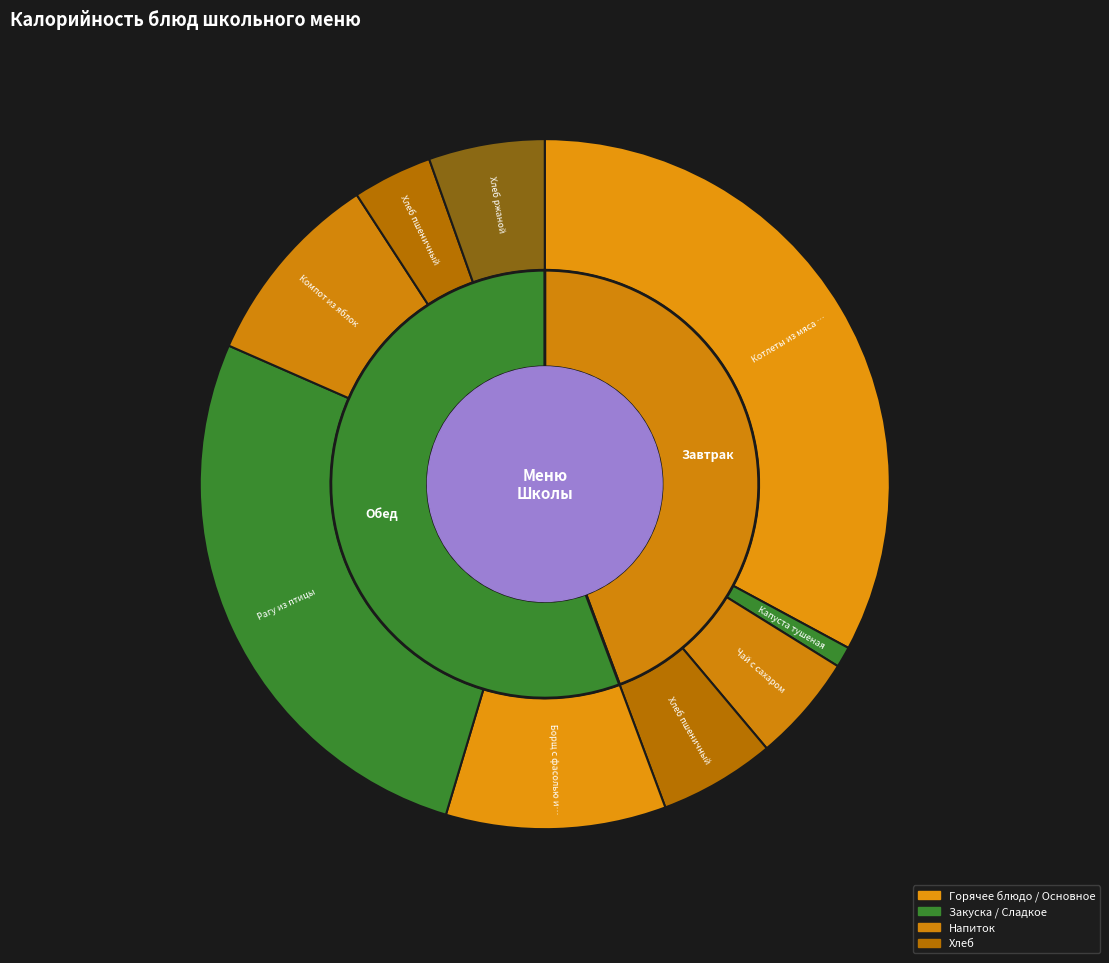

What is the largest slice in the pie chart?

Котлеты из мяса говядины